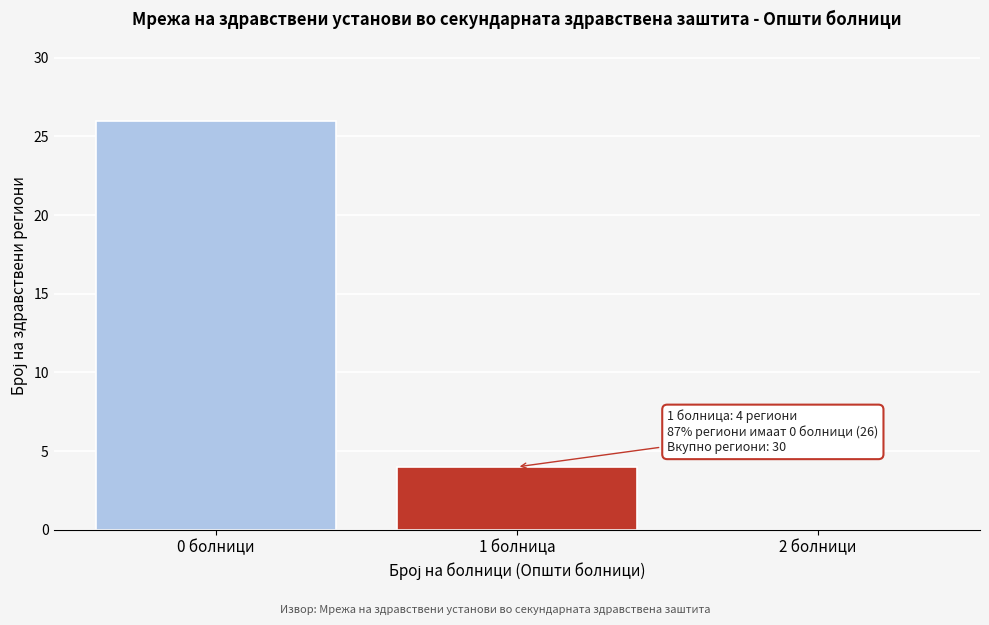

Reading right to left, list all the values displayed in this chart.

2 болници=0	1 болница=4	0 болници=26